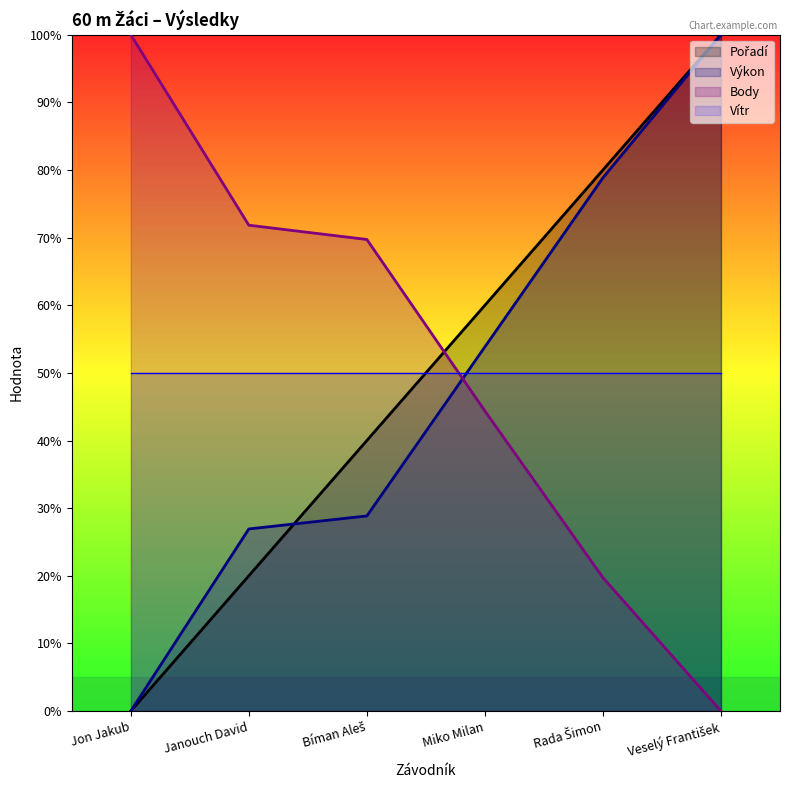

How many distinct data groups are displayed?

4